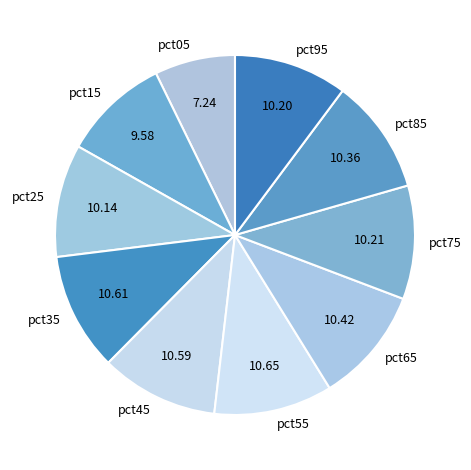

What is the smallest slice in the pie chart?

pct05